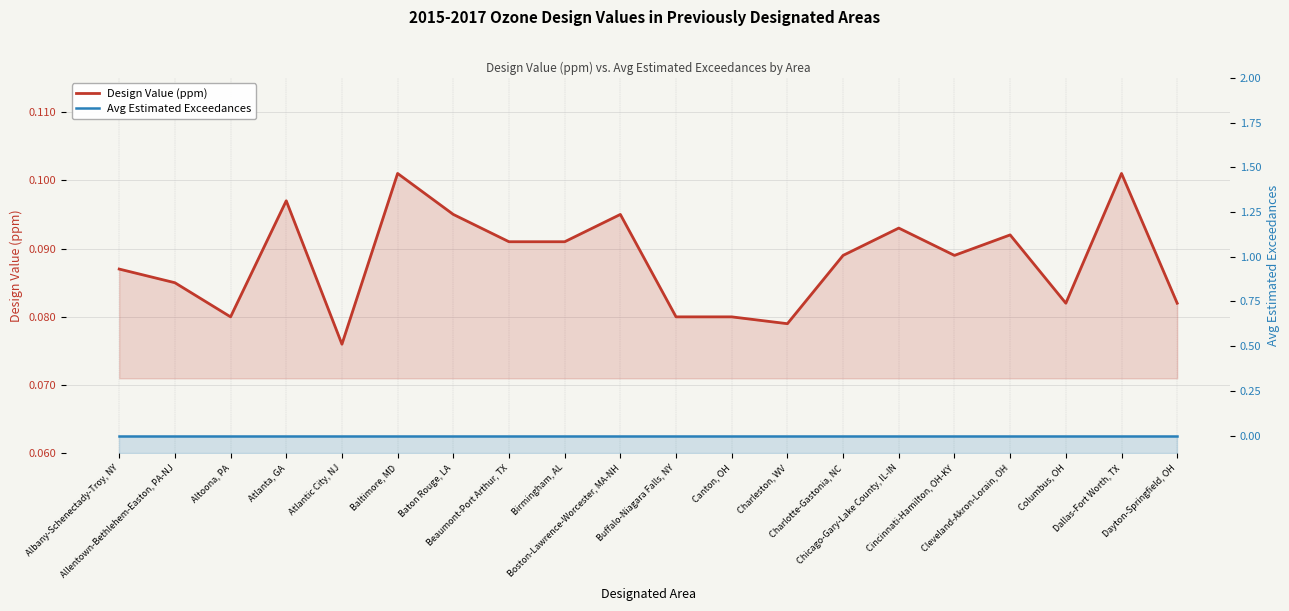

Between Cleveland-Akron-Lorain, OH and Dayton-Springfield, OH, which series saw the biggest shift?

Design Value (ppm)